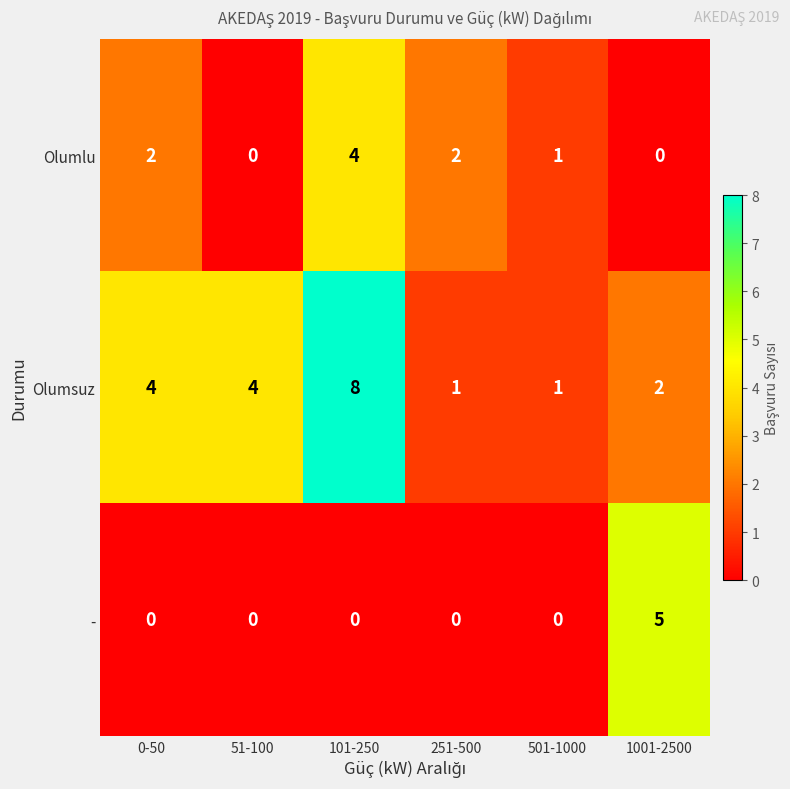

How many Olumlu values are between 0 and 2?

5